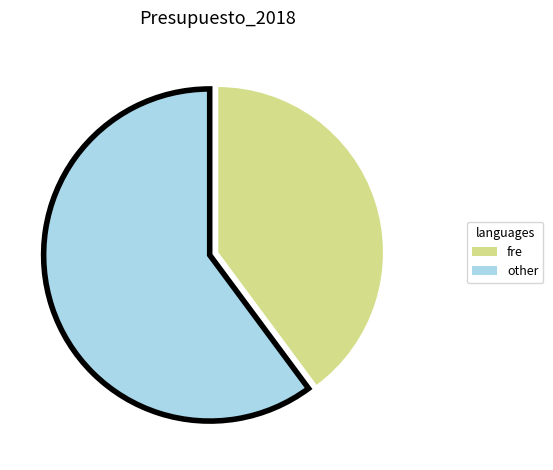

How many segments does this pie chart have?

2